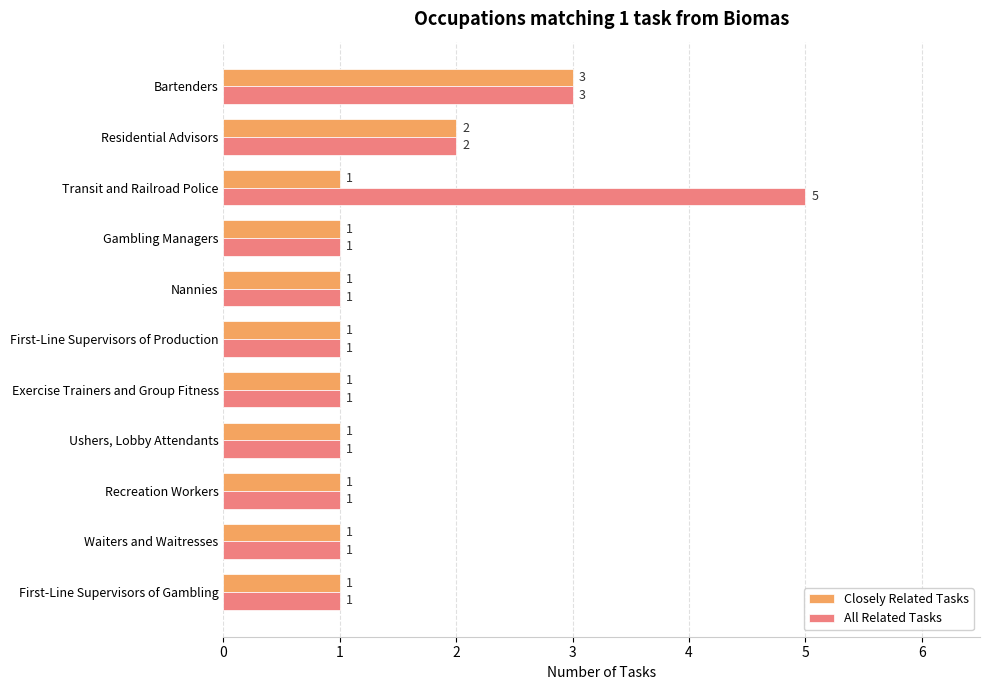

Which series has the widest spread of values?

All Related Tasks